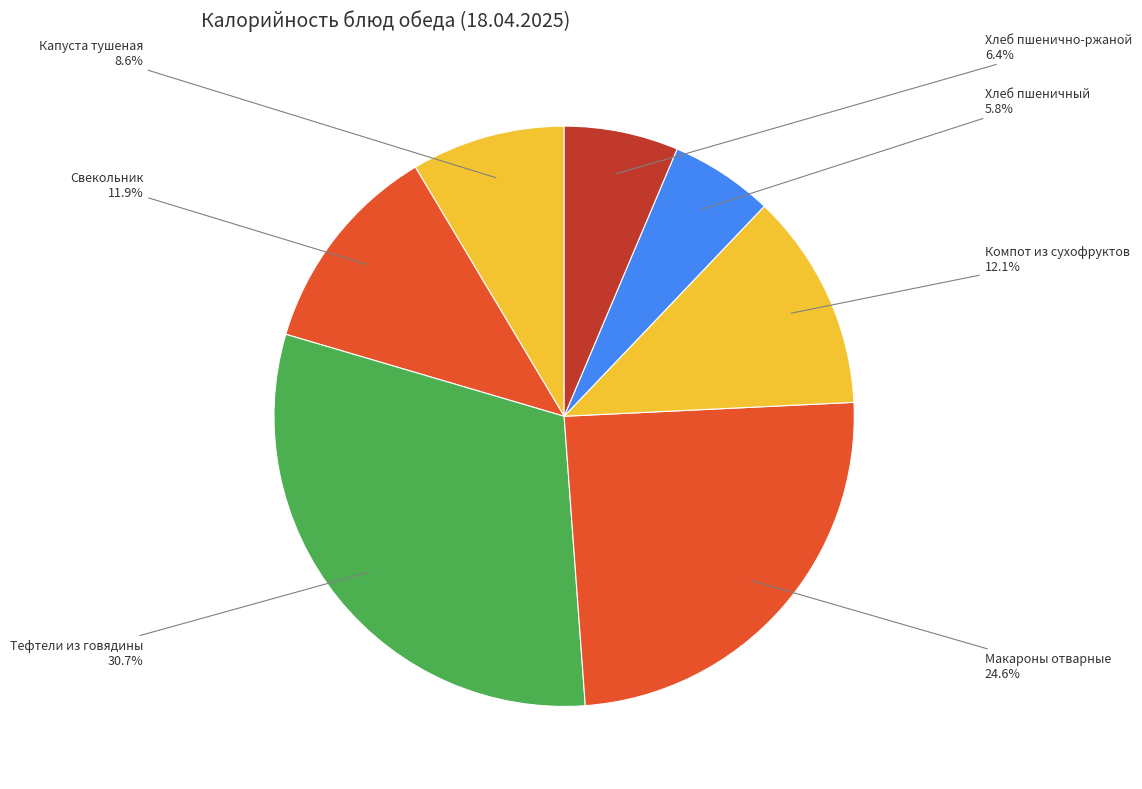

Is the sum of Свекольник and Хлеб пшеничный greater than half?

No